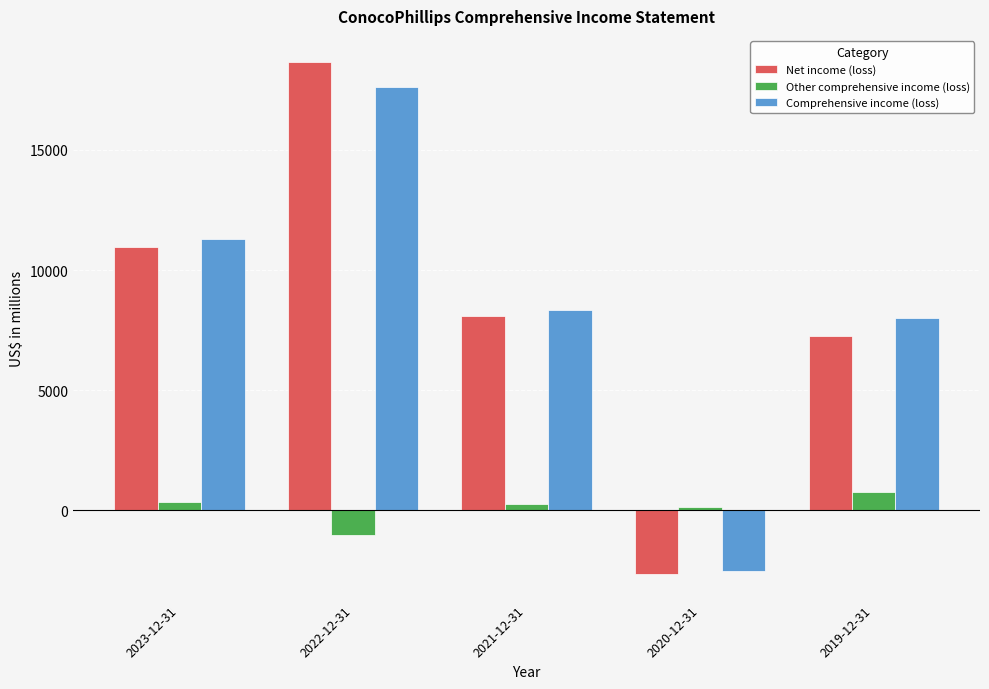

What is the spread (max minus min) of values at 2019-12-31?

7257